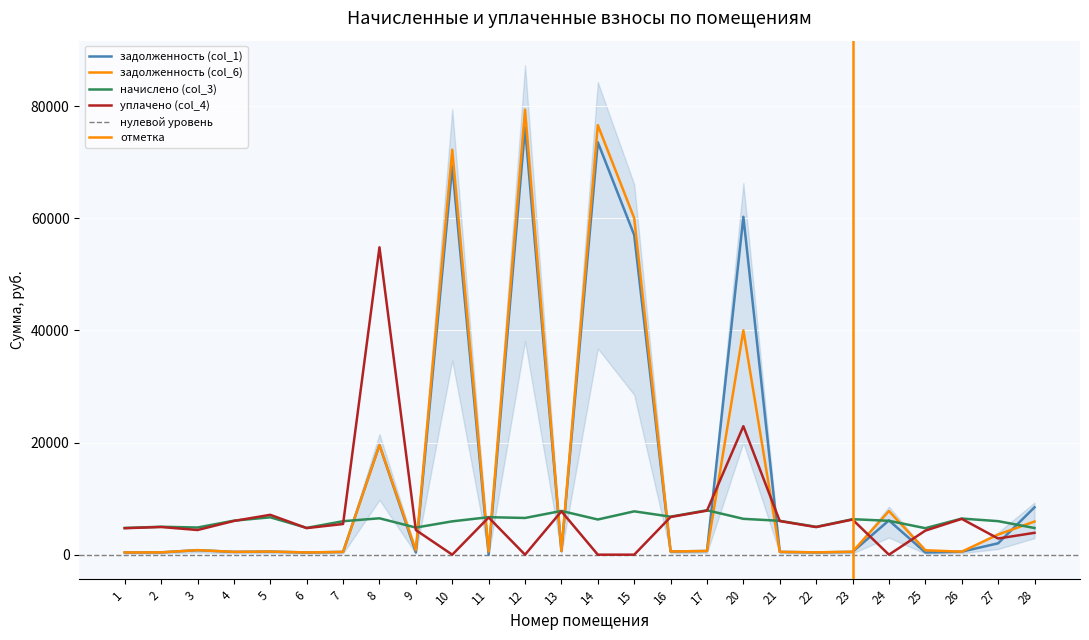

What is the highest value of the уплачено (col_4) series?

54811.7